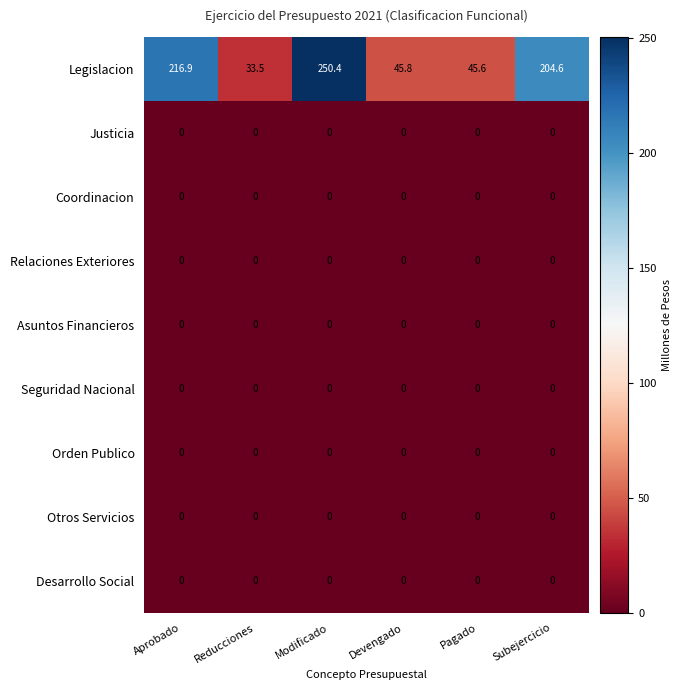

Which series has the widest spread of values?

Legislacion